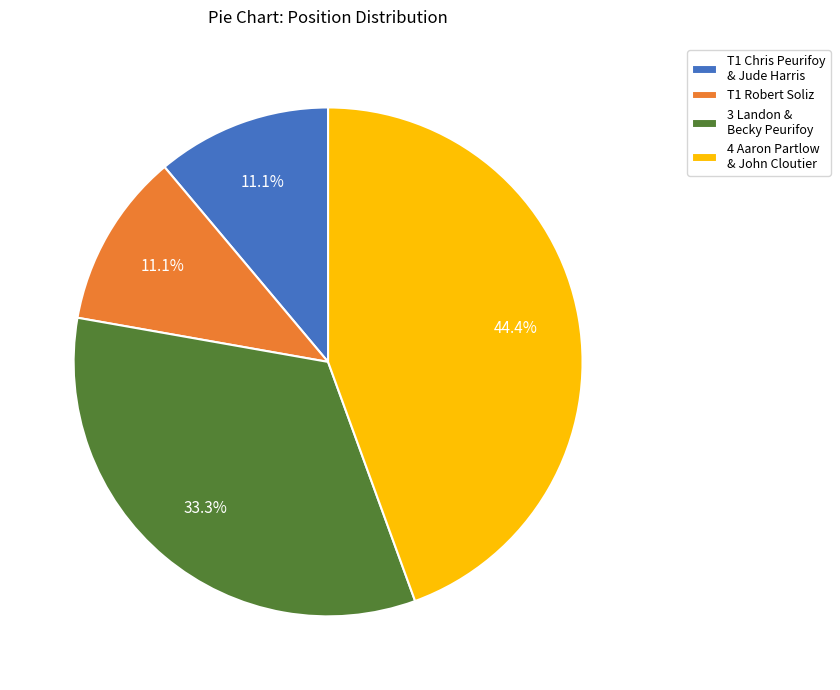

What percentage is NOT represented by T1 Robert Soliz?

88.9%